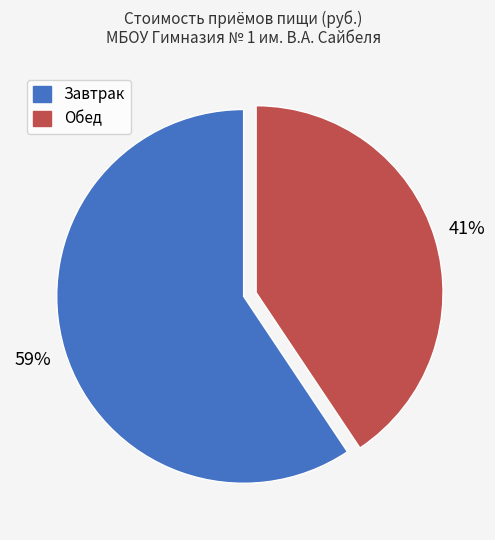

Which category has the biggest portion of the pie?

Завтрак